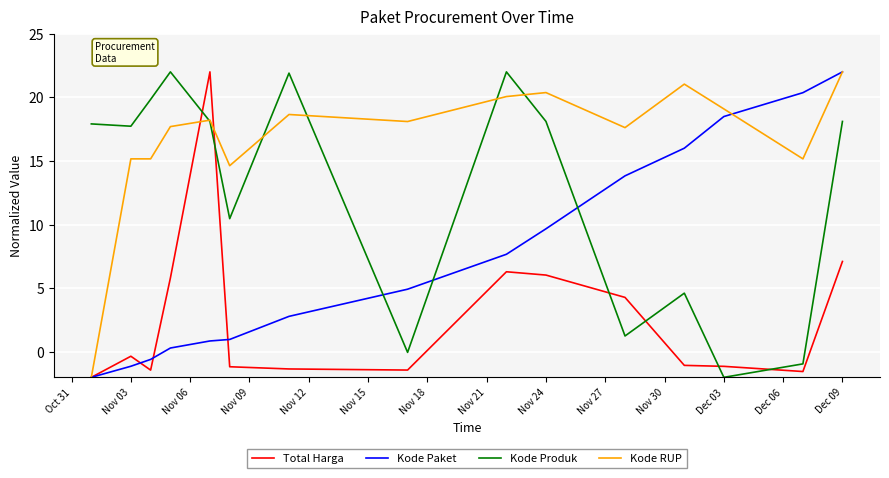

What is the highest value of the Kode Paket series?

22.0